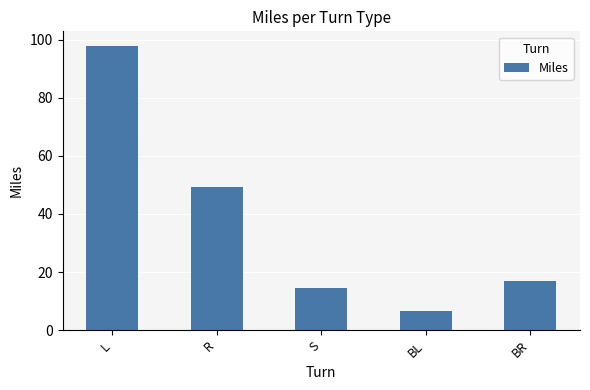

Reading left to right, extract all data points from this chart.

98.0	49.4	14.4	6.5	16.9